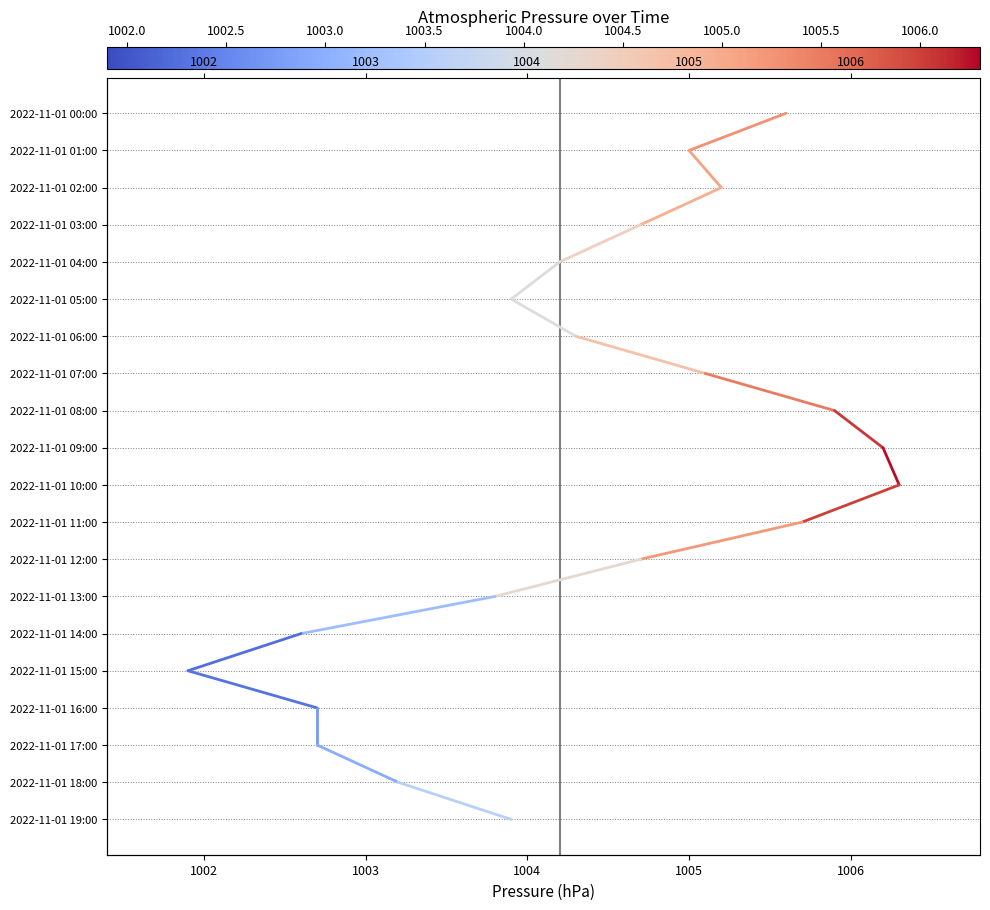

How many positive values are there?

19